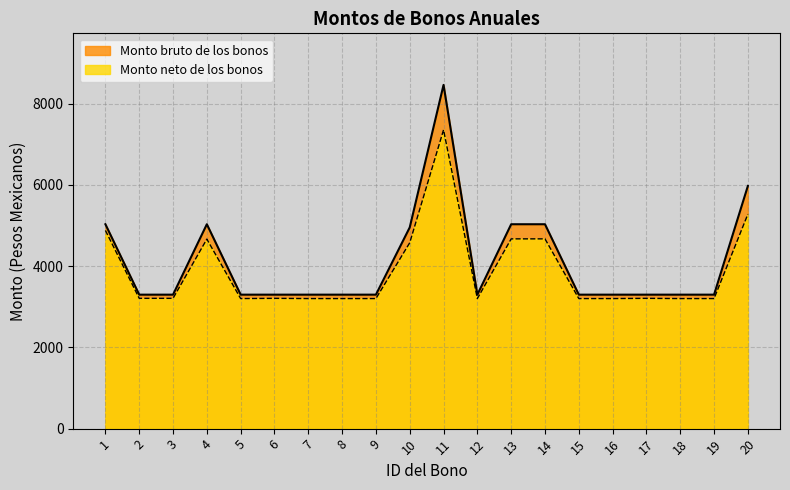

Does the chart display data point markers on the line(s)?

No